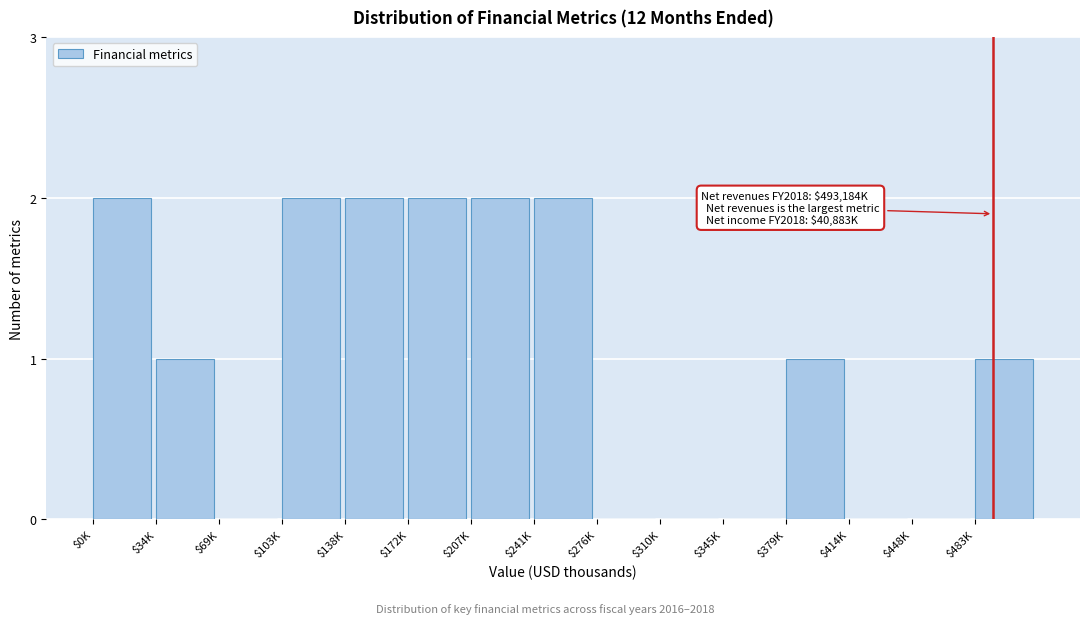

Is it true that the value at $172K is 1?

False